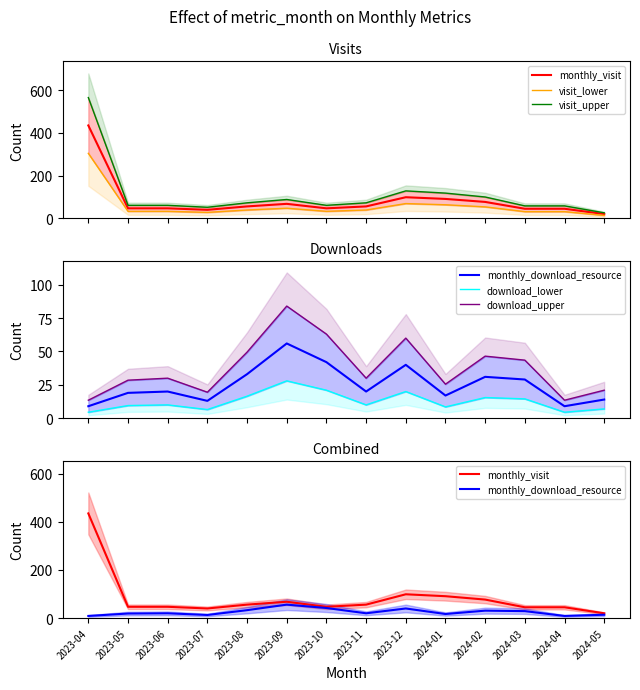

Where does the monthly_download_resource series first go above 20?

2023-08